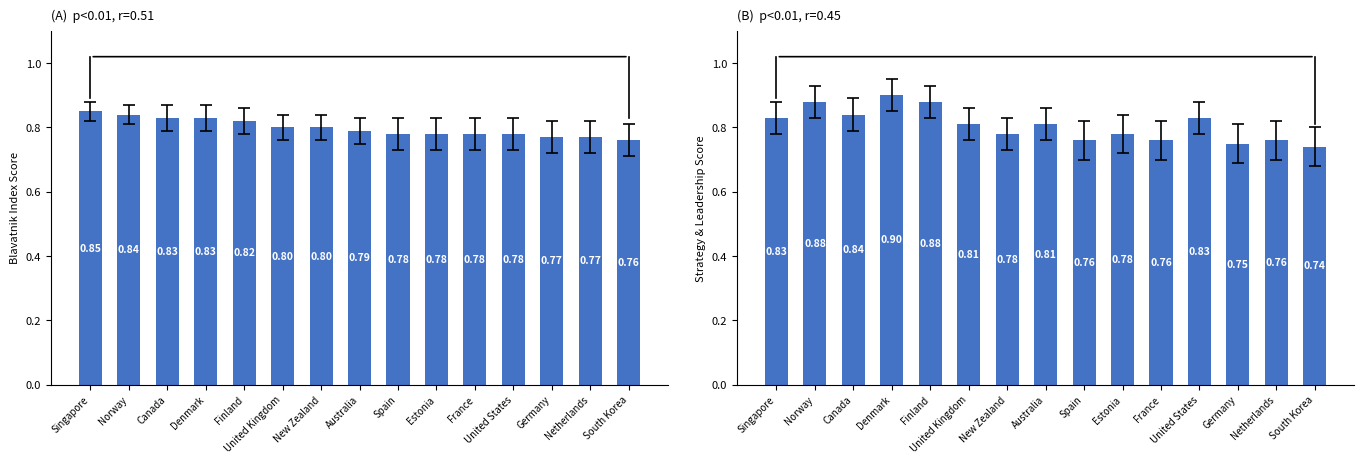

Between Germany and United Kingdom, which is larger?

United Kingdom